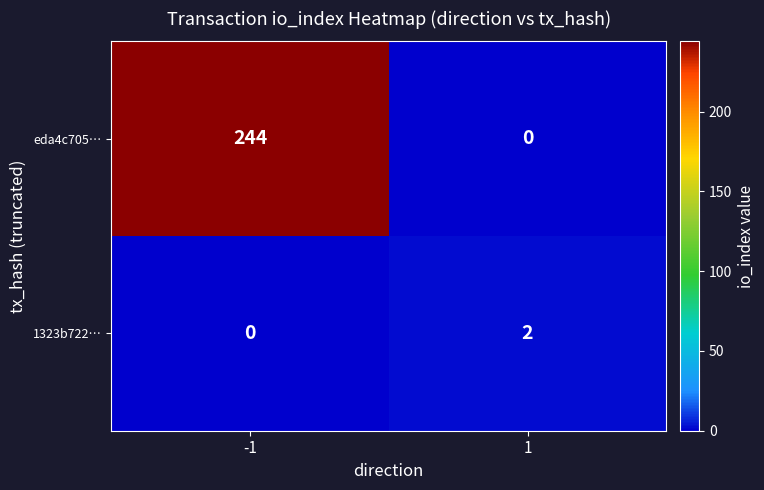

The value of 1323b722… at -1 is 0. True or false?

True